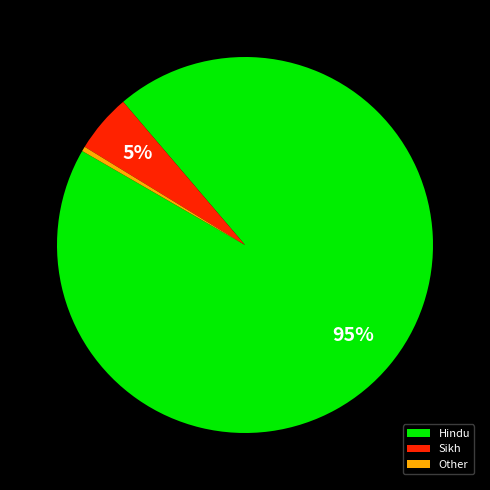

To the nearest percent, what is the average slice percentage?

33%